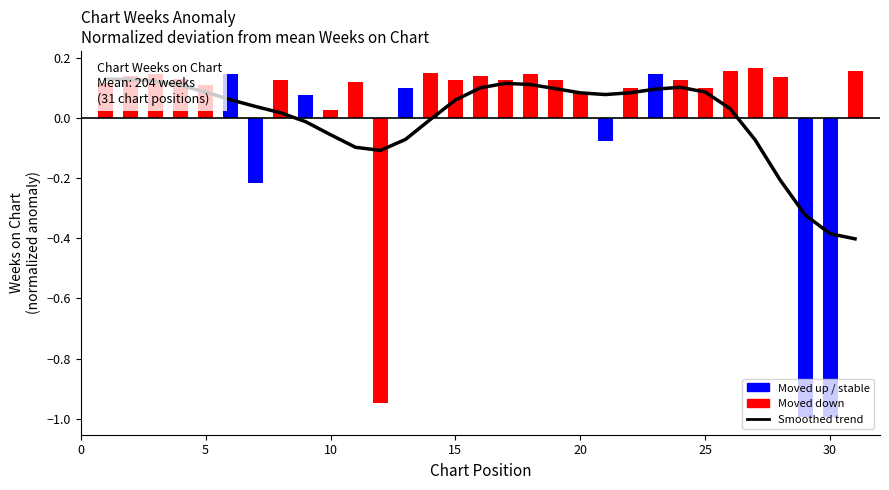

How many values are below 0?

11